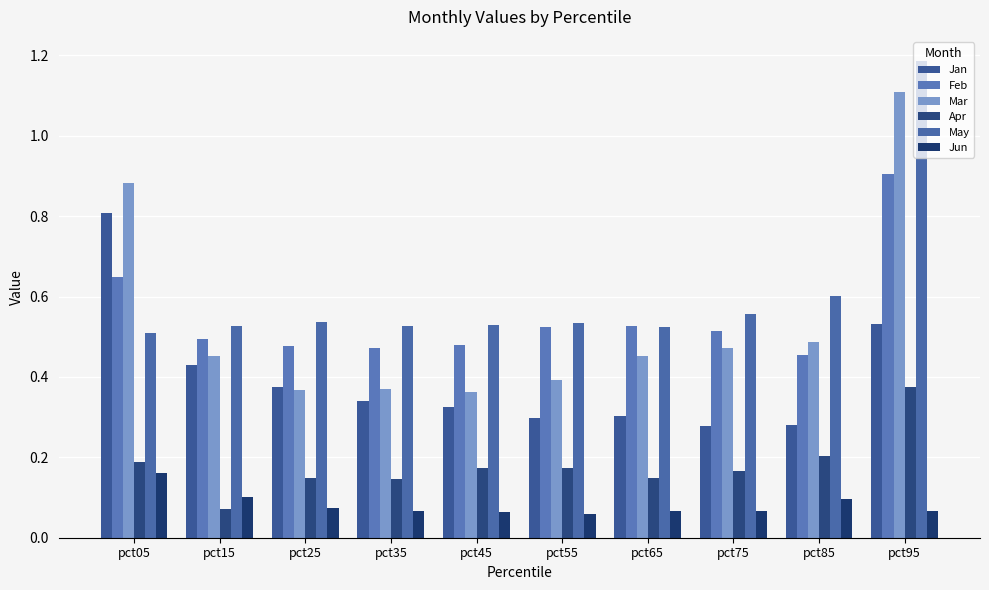

True or false: Mar has a value of 0.7 at pct15.

False